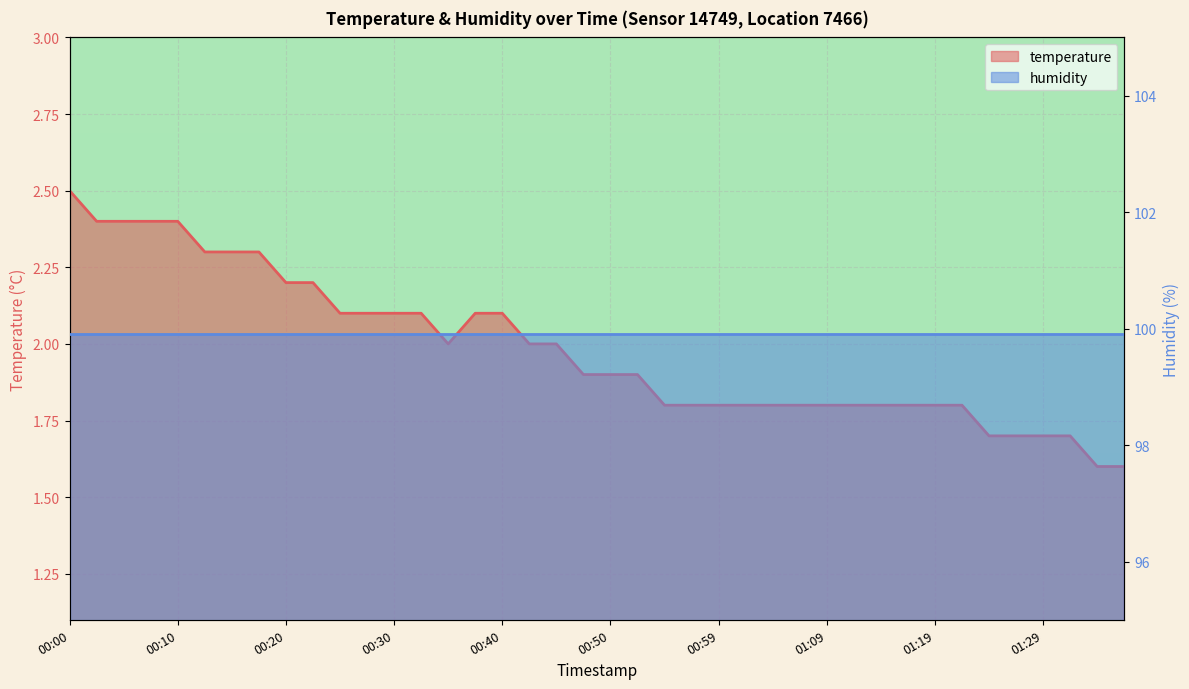

What is the sum of all values?

79.3